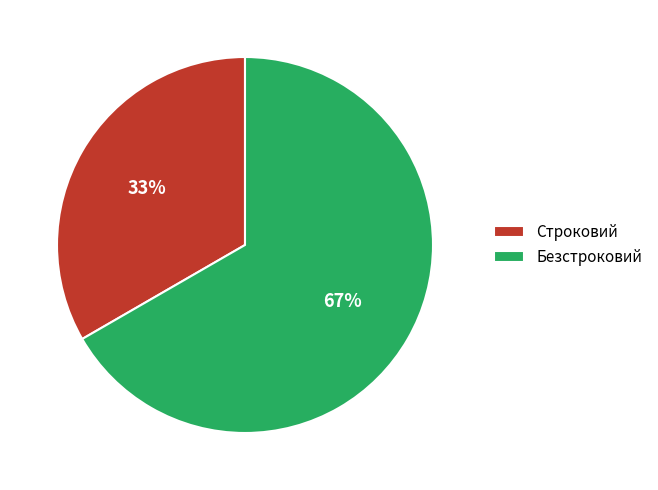

Is there any slice that represents more than half of the pie?

Yes